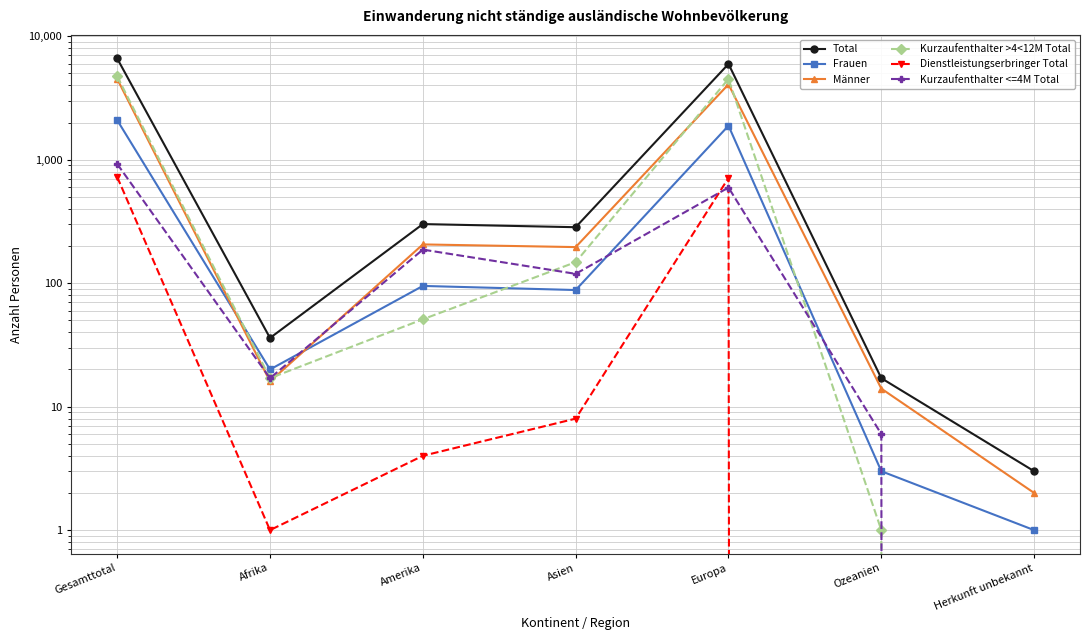

The value of Total at Gesamttotal is 9226. True or false?

False